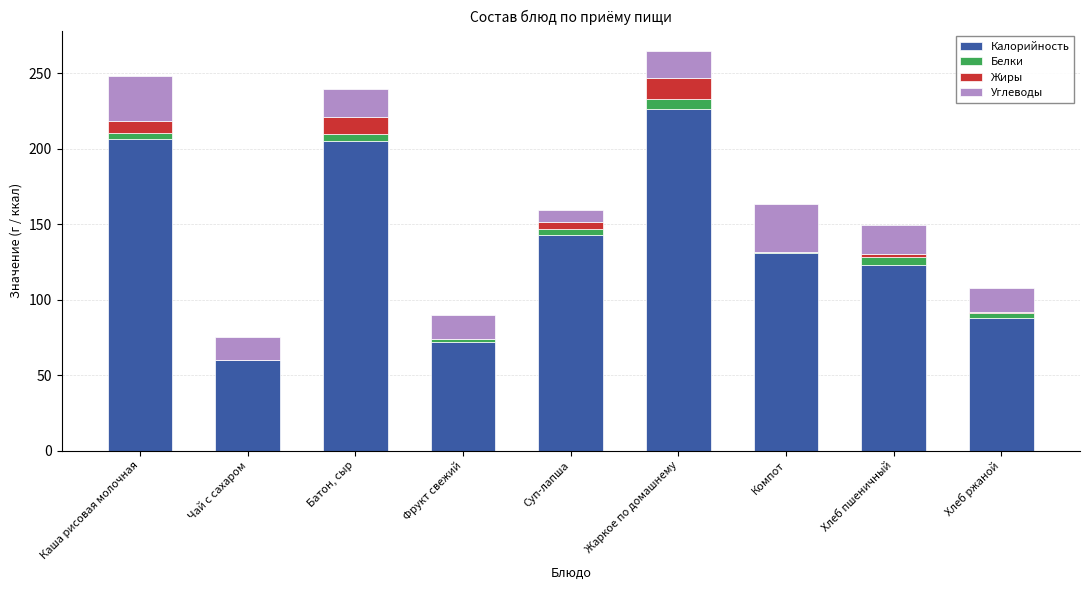

What is the maximum value for Калорийность?

226.3